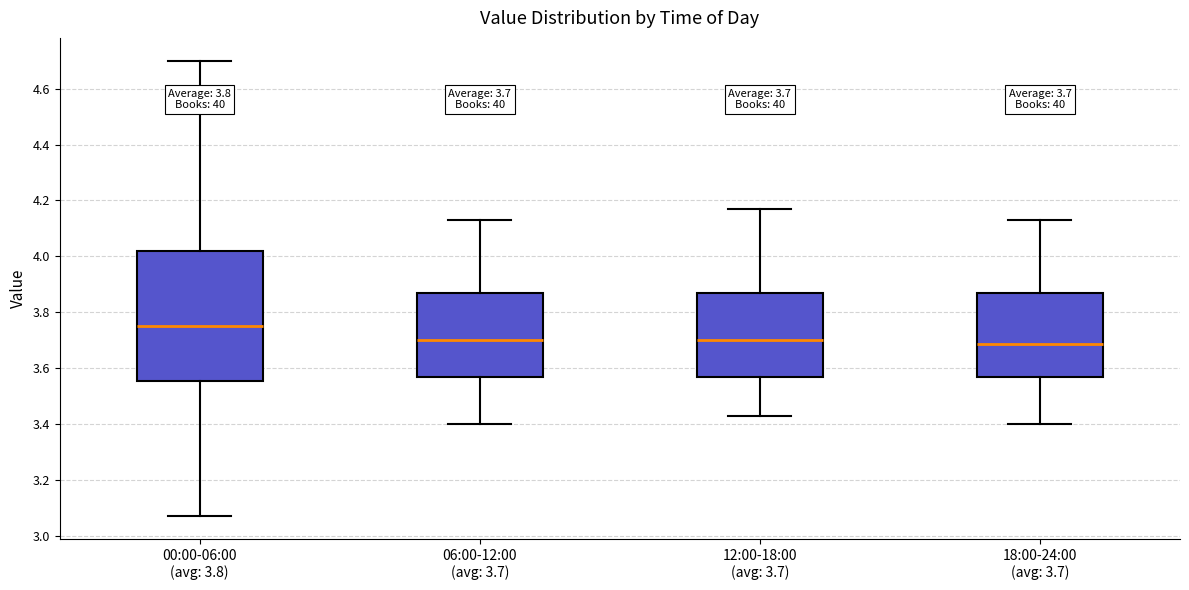

Which box is the tallest, from its lower edge to its upper edge?

00:00-06:00 (avg: 3.8)